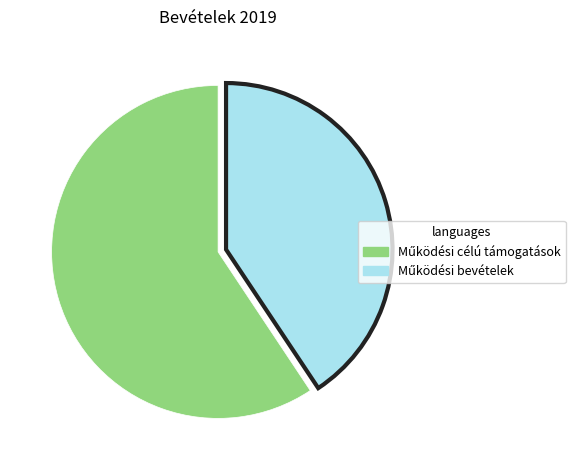

Is there a majority slice in this chart?

Yes